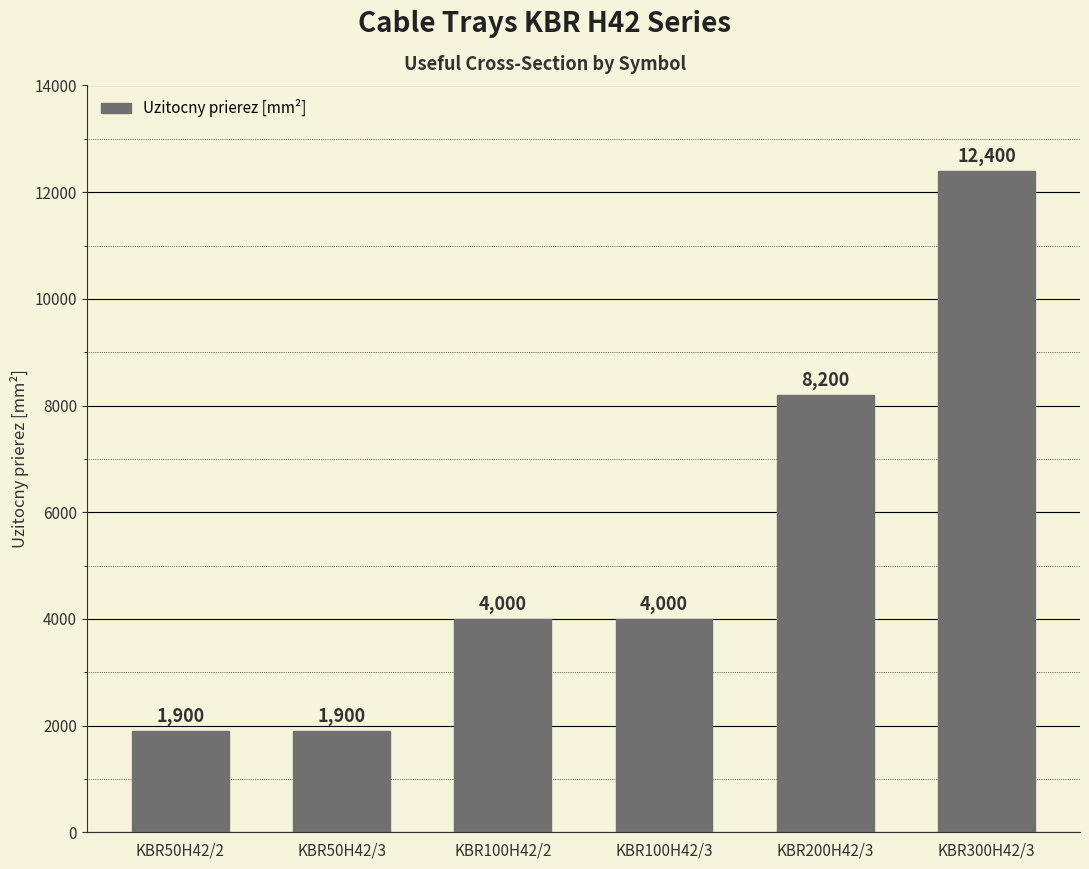

Which category has the highest value across all series?

KBR300H42/3